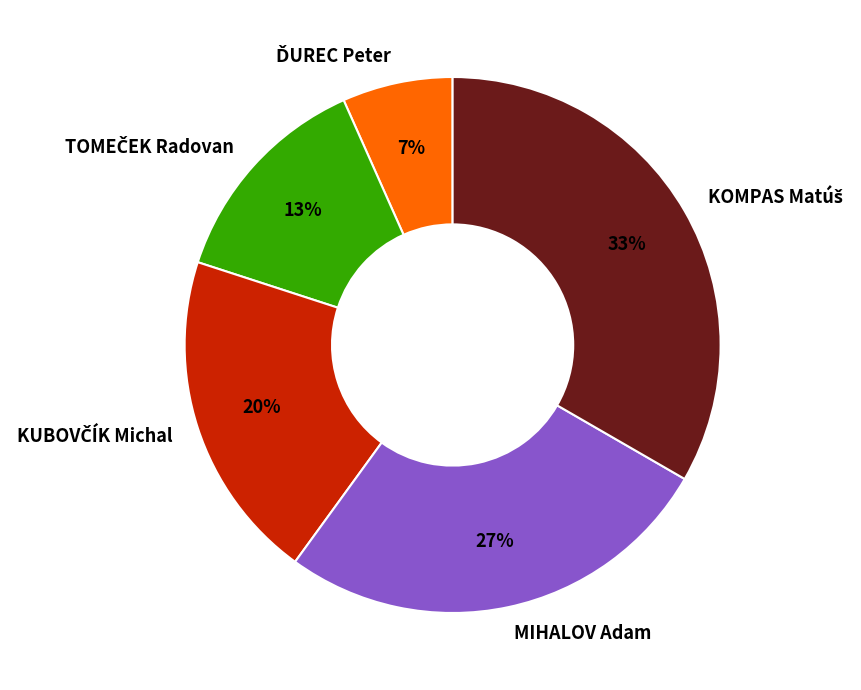

Is MIHALOV Adam the majority of the pie?

No